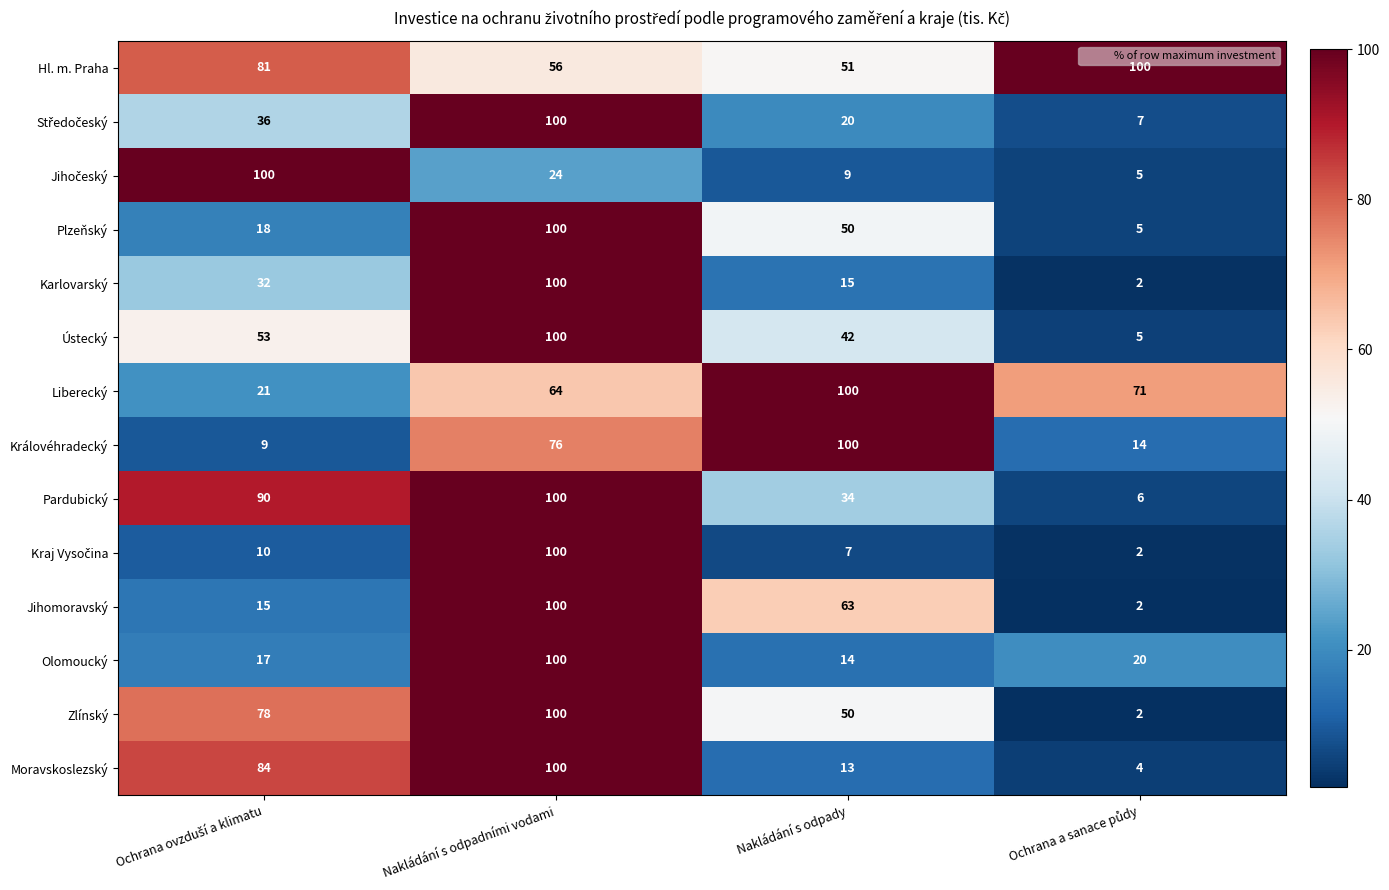

How many data points does each series have?

4